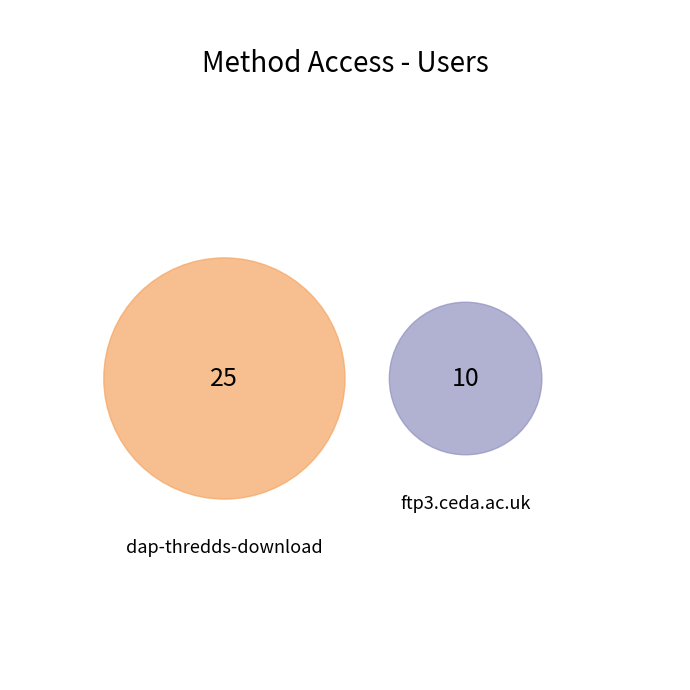

Is it true that ftp3.ceda.ac.uk is 29% of the pie?

True